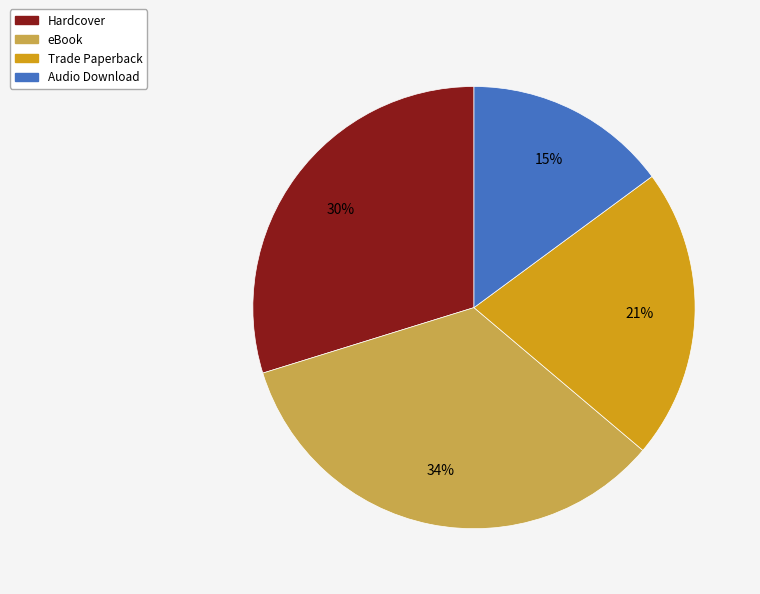

What is the smallest slice in the pie chart?

Audio Download